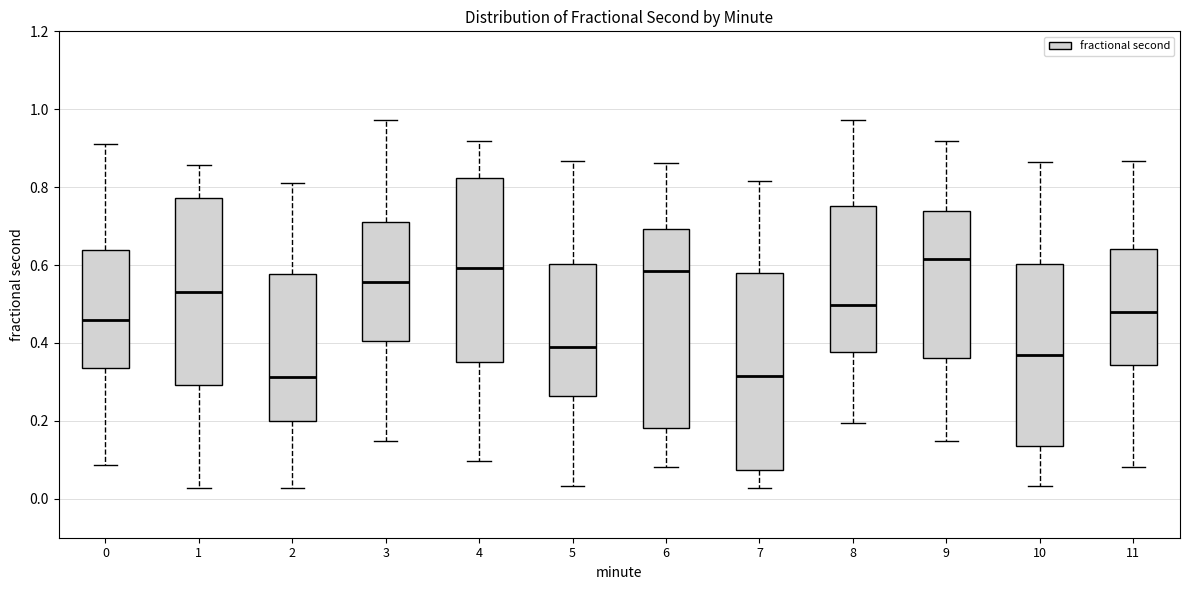

Reading left to right, read every box against the y-axis: the position of its median line, the range the box covers, and the ends of its whiskers. The values are not printed on the chart, so give them approximately, as read against the axis.

0: median 0.46, box 0.34 to 0.64, whiskers 0.08 to 0.90
1: median 0.54, box 0.30 to 0.78, whiskers 0.02 to 0.86
2: median 0.32, box 0.20 to 0.58, whiskers 0.02 to 0.80
3: median 0.56, box 0.40 to 0.72, whiskers 0.14 to 0.98
4: median 0.60, box 0.36 to 0.82, whiskers 0.10 to 0.92
5: median 0.40, box 0.26 to 0.60, whiskers 0.04 to 0.86
6: median 0.58, box 0.18 to 0.70, whiskers 0.08 to 0.86
7: median 0.32, box 0.08 to 0.58, whiskers 0.02 to 0.82
8: median 0.50, box 0.38 to 0.76, whiskers 0.20 to 0.98
9: median 0.62, box 0.36 to 0.74, whiskers 0.14 to 0.92
10: median 0.36, box 0.14 to 0.60, whiskers 0.04 to 0.86
11: median 0.48, box 0.34 to 0.64, whiskers 0.08 to 0.86